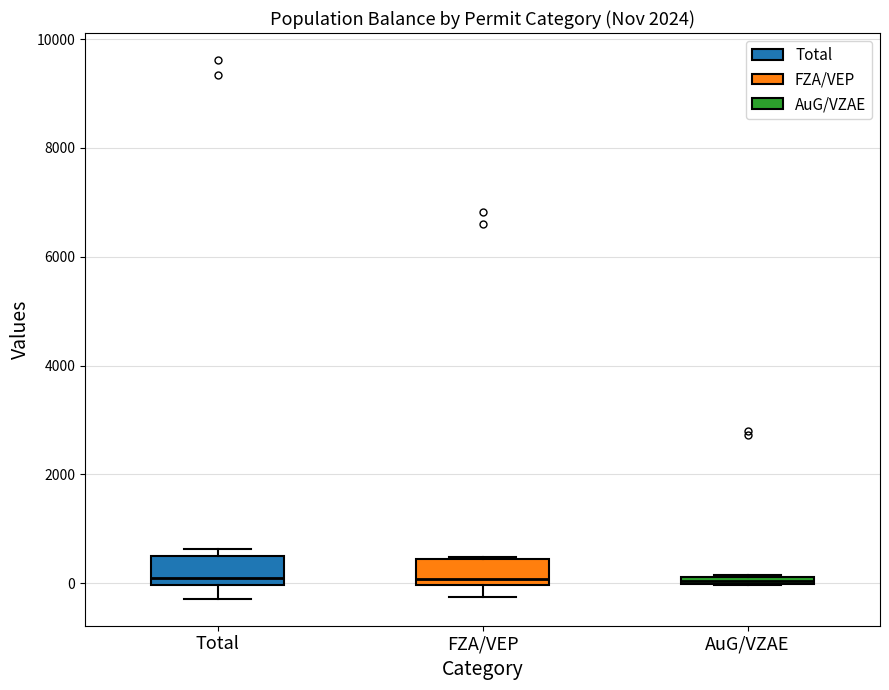

Where is the lower edge of the box for Total on the y-axis? The values are not printed on the chart, so give them approximately, as read against the axis.

0